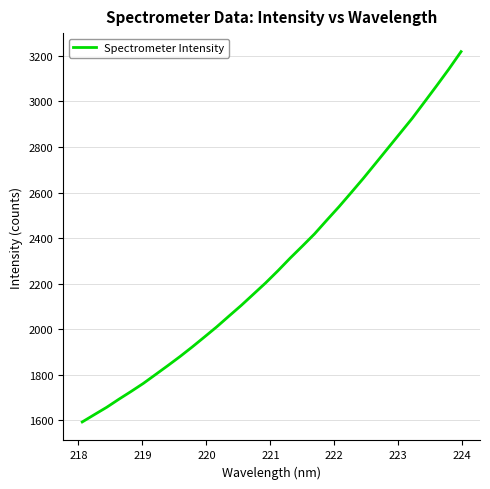

How many categories are shown in the chart?

32